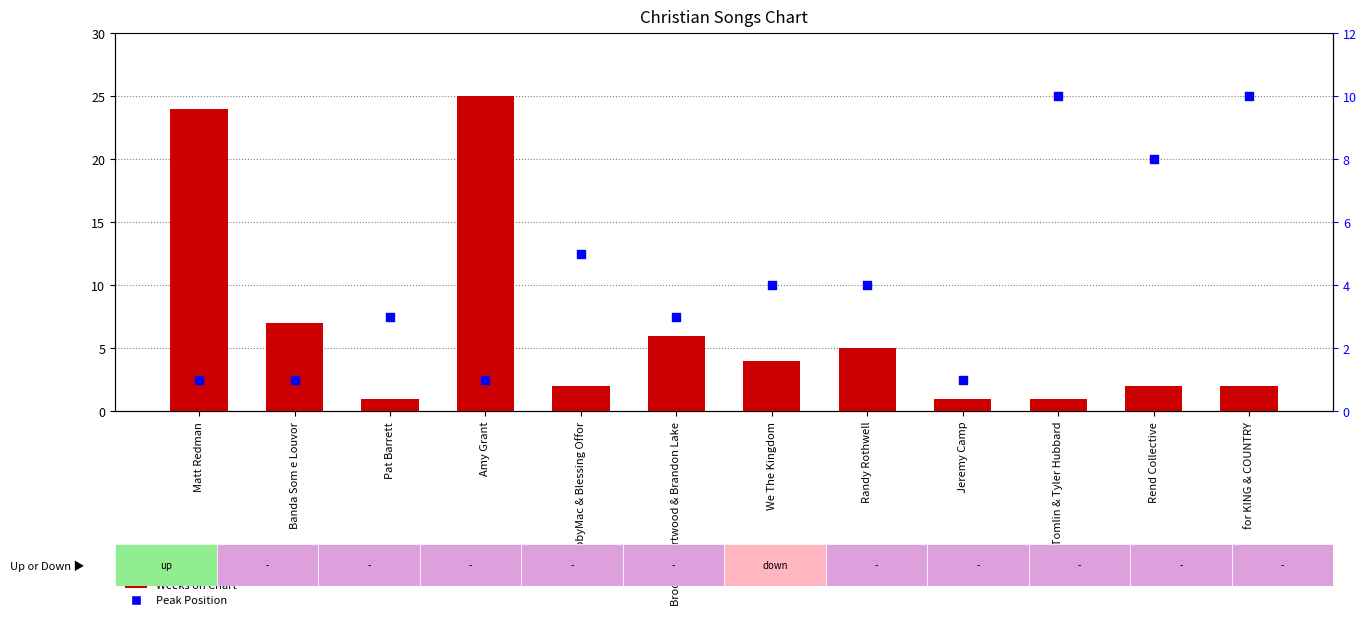

Which series reaches the maximum Y coordinate?

Weeks on Chart